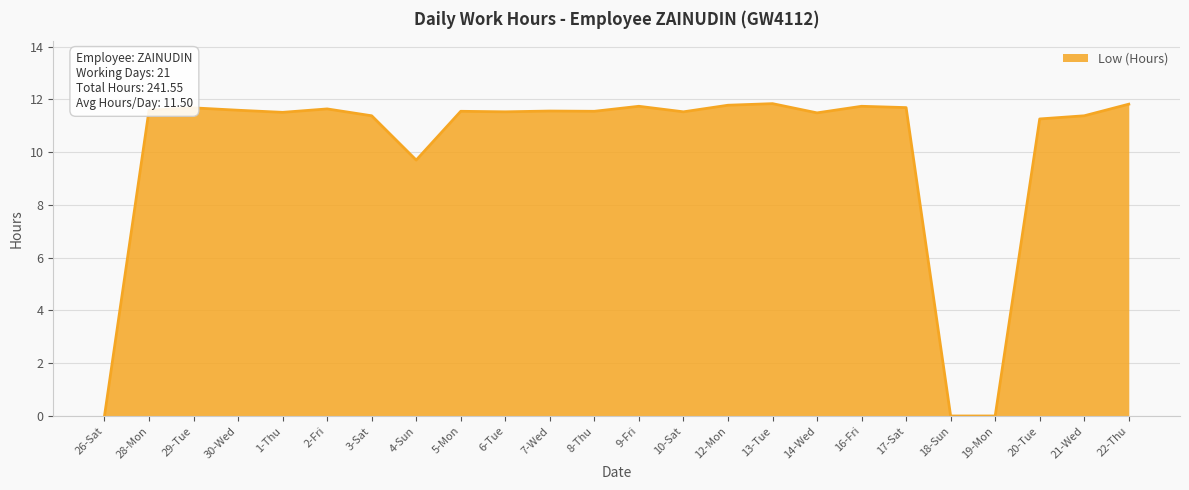

What is the greatest value displayed?

11.8